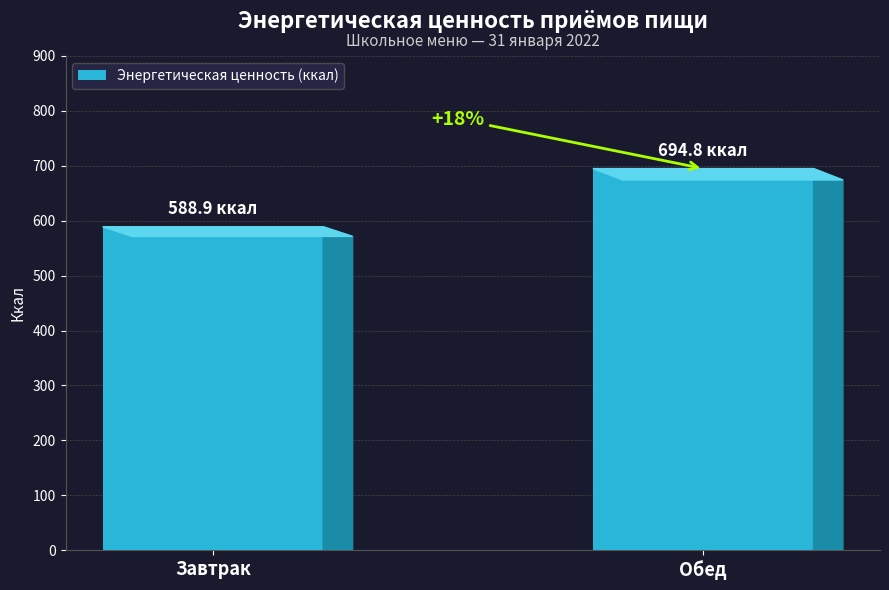

What is the change in value from Завтрак to Обед?

+105.9